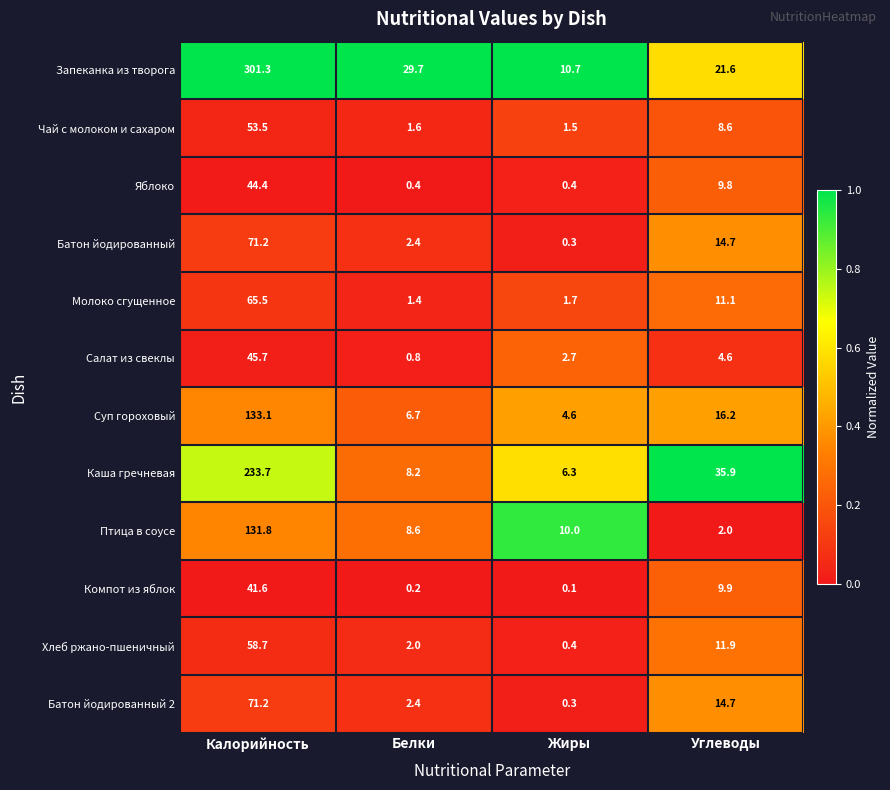

What value does the Птица в соусе series have at Углеводы?

2.0